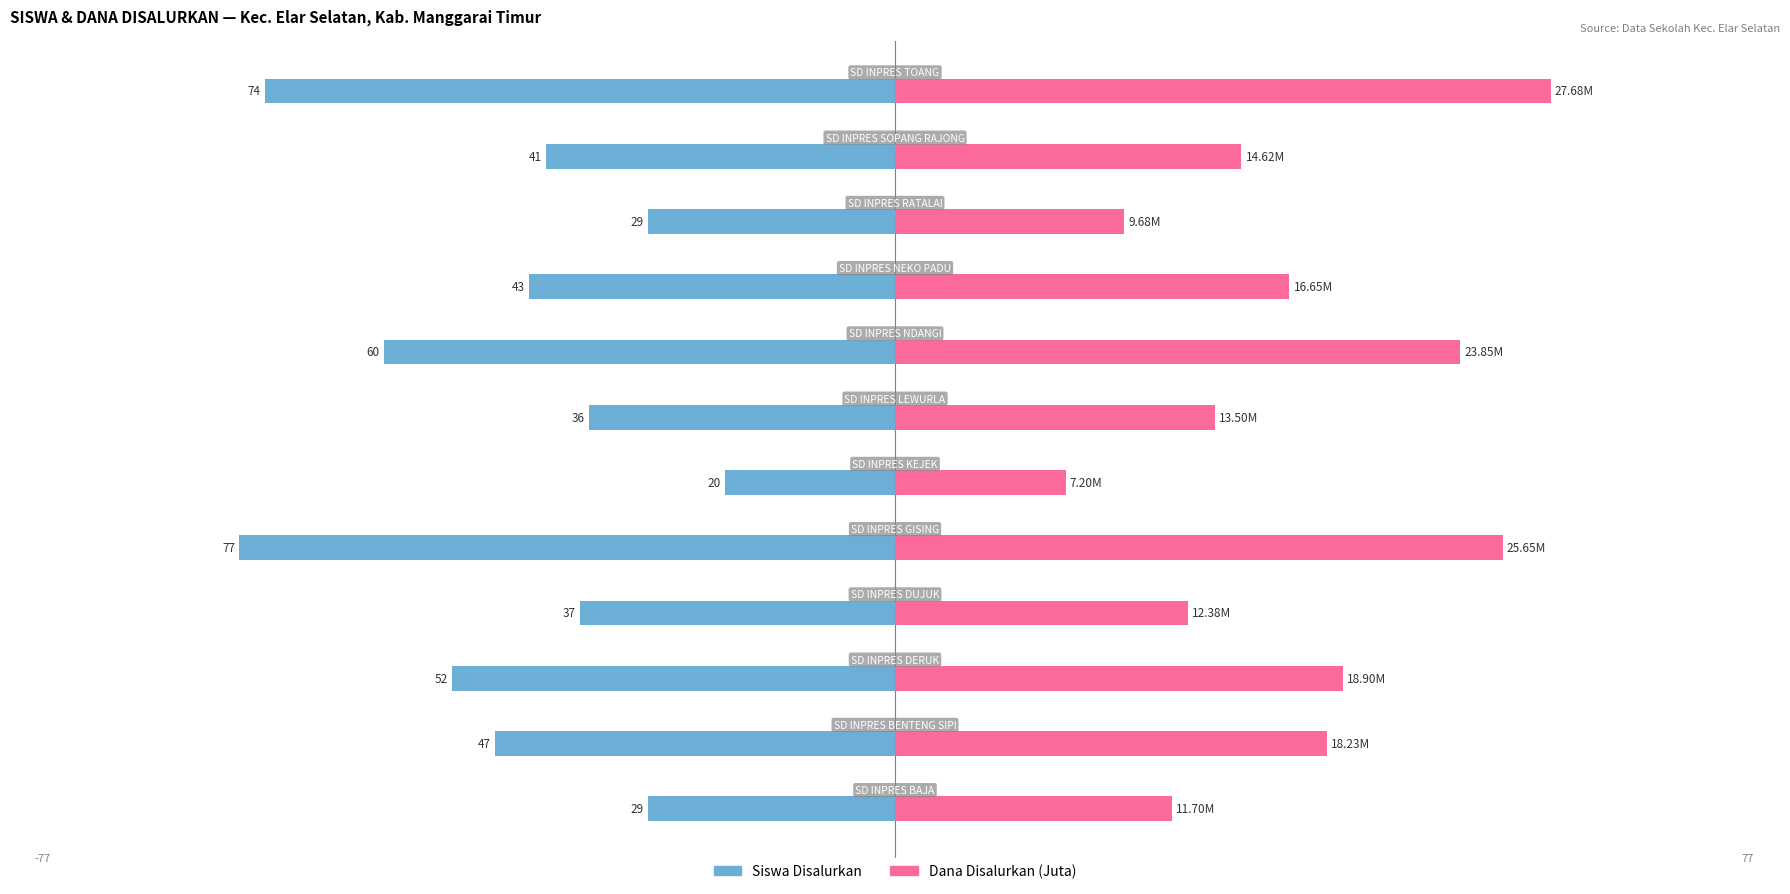

How many bars are there in total?

24